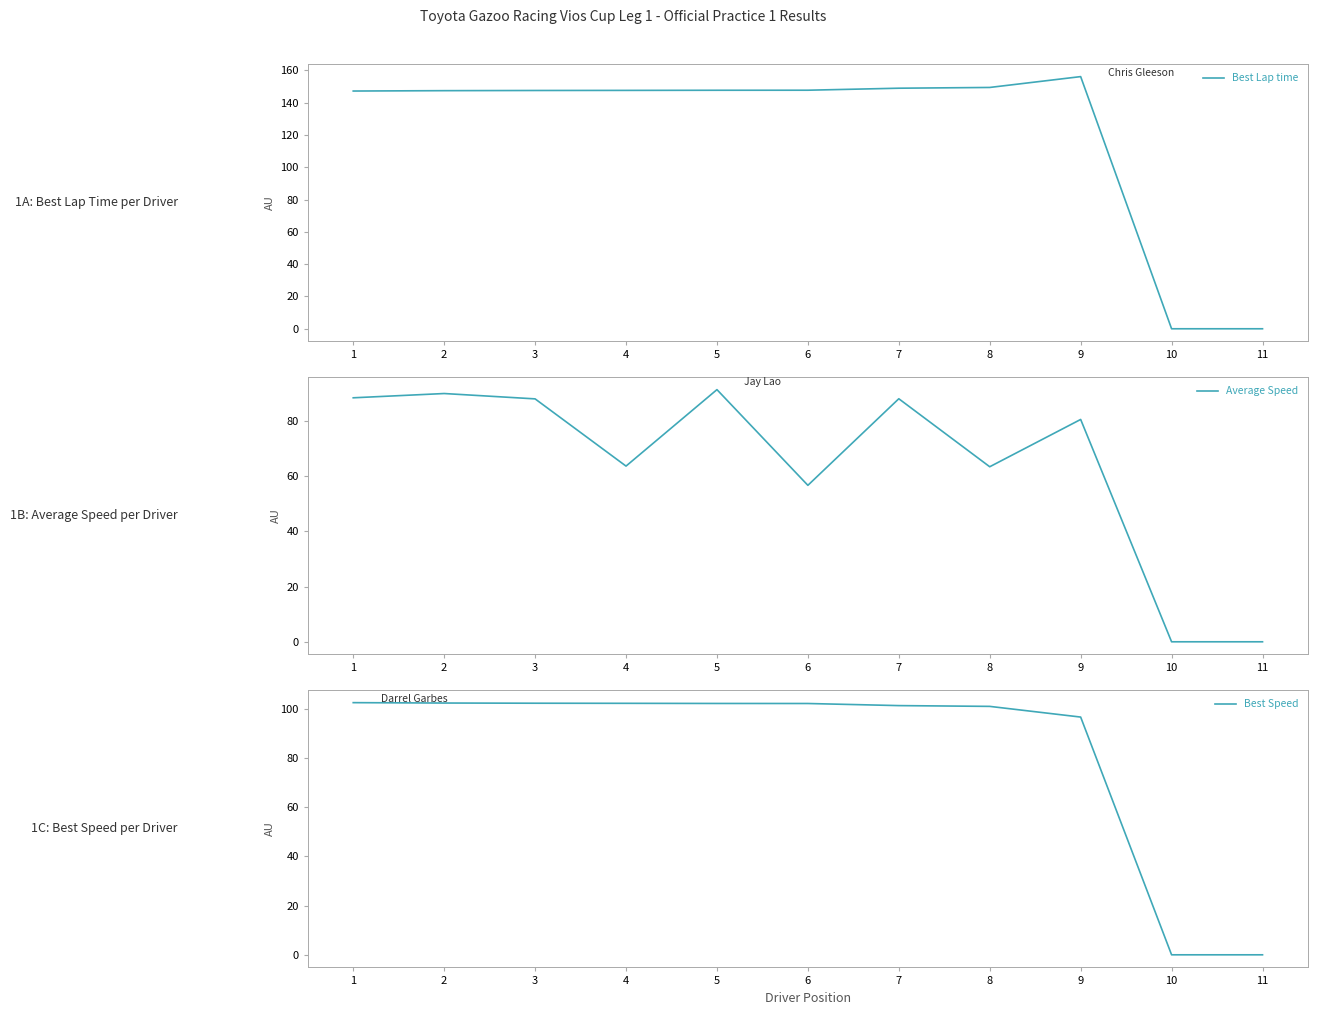

The Average Speed series shows 88.0 at 3. True or false?

True